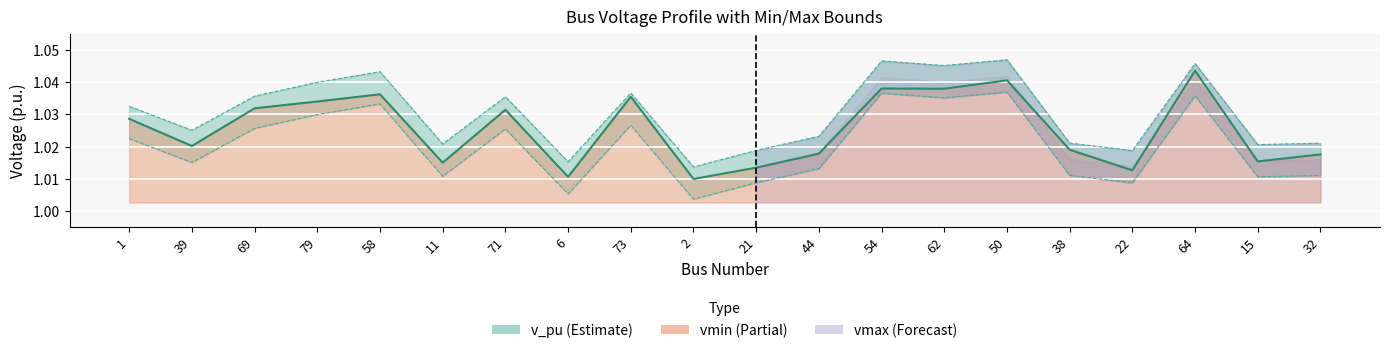

List the series in order of their peak value, highest first.

vmax, v_pu, vmin